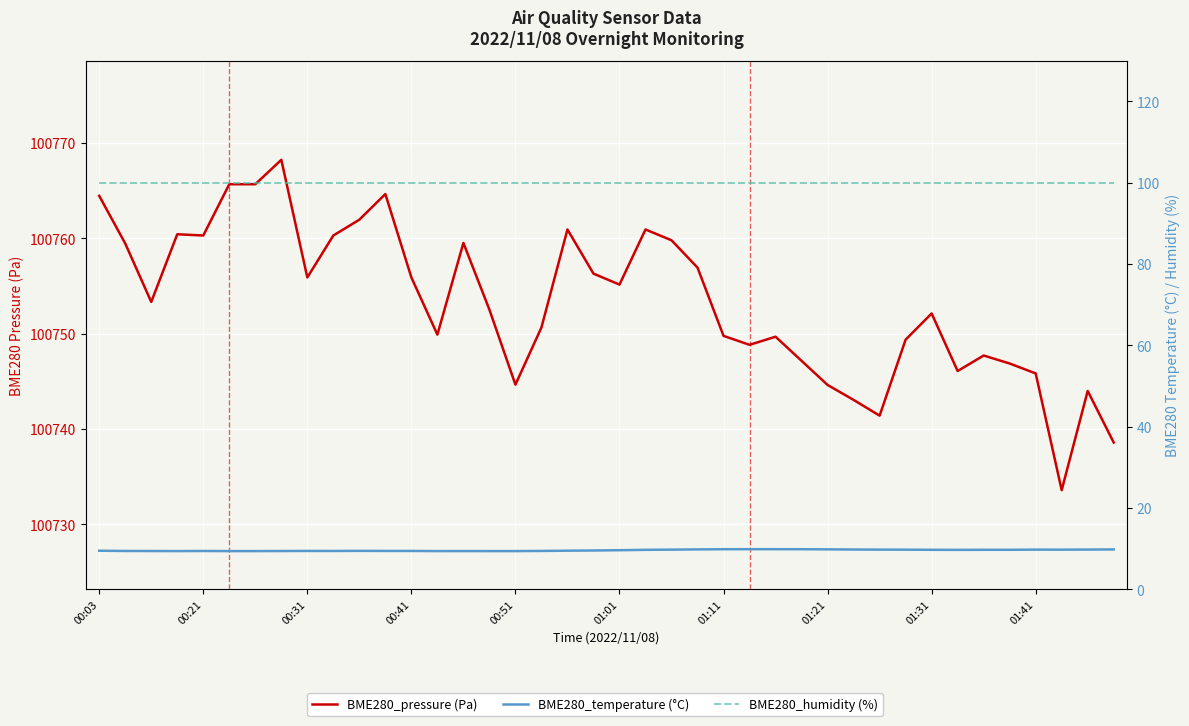

At which label does BME280_pressure (Pa) first exceed 100753?

00:03